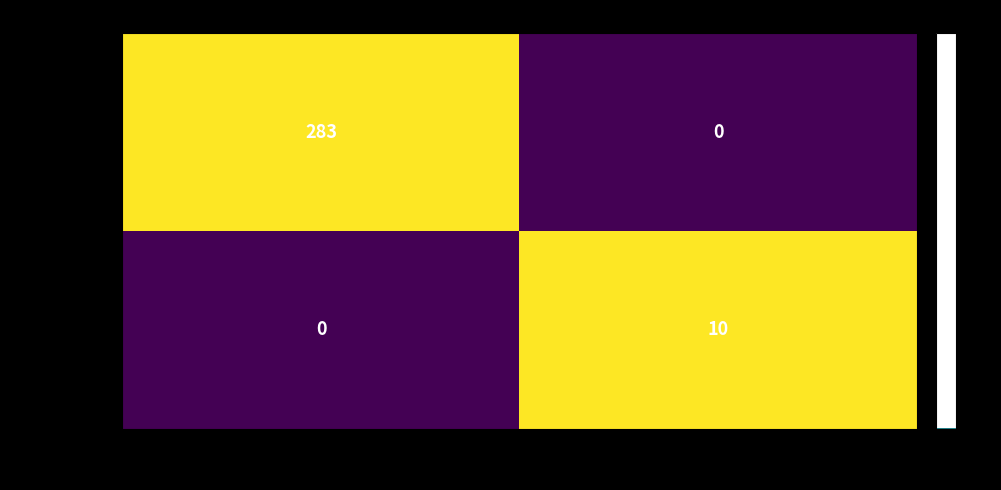

Reading left to right, list all the values displayed in this chart.

fa977894…: -1=283	1=0
7197b5b0…: -1=0	1=10